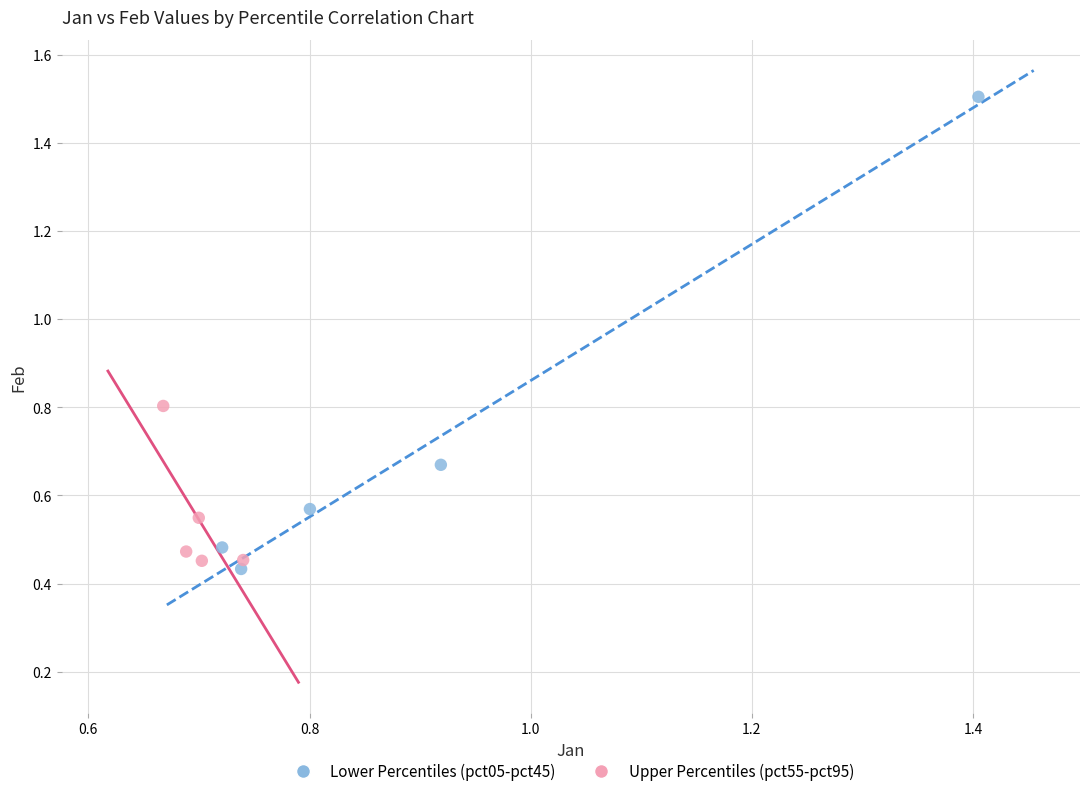

Which series has the widest spread of Y values?

Lower Percentiles (pct05-pct45)